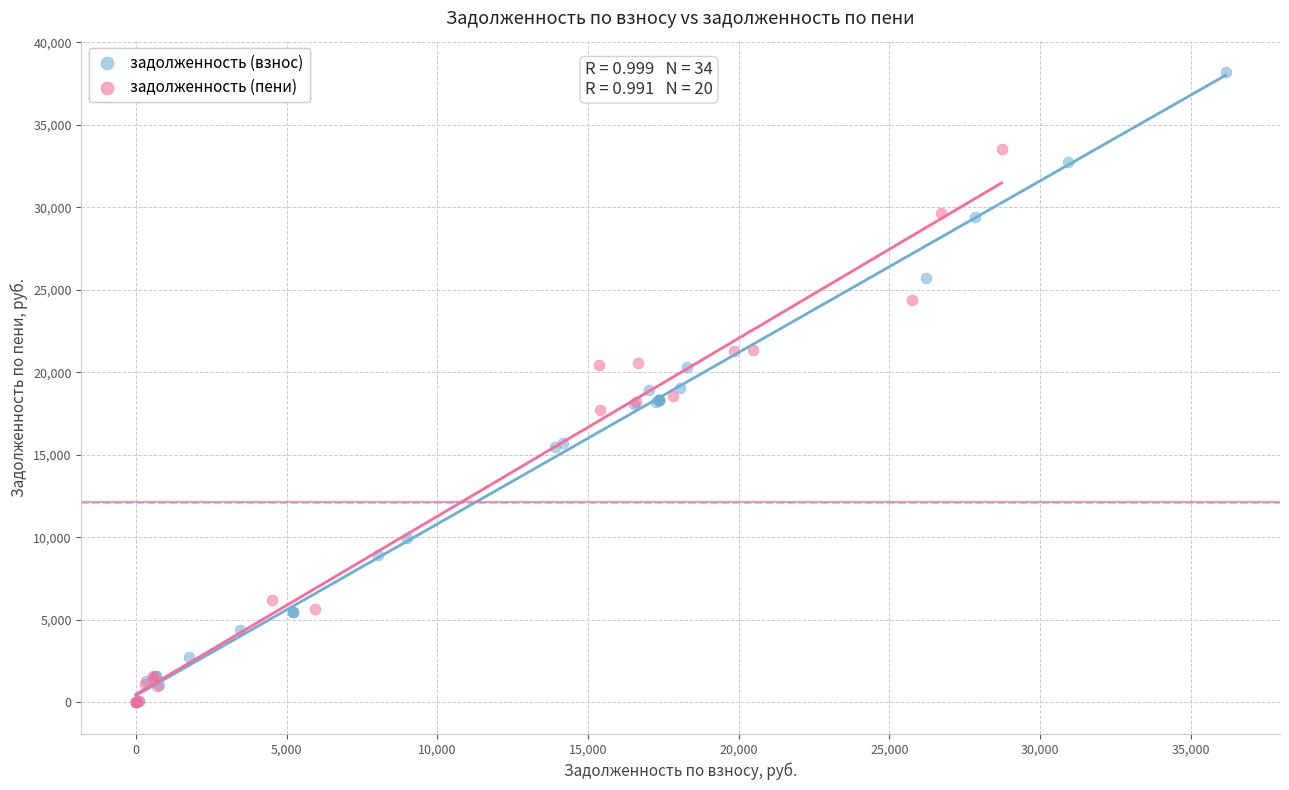

Which series reaches the maximum Y coordinate?

задолженность (взнос)